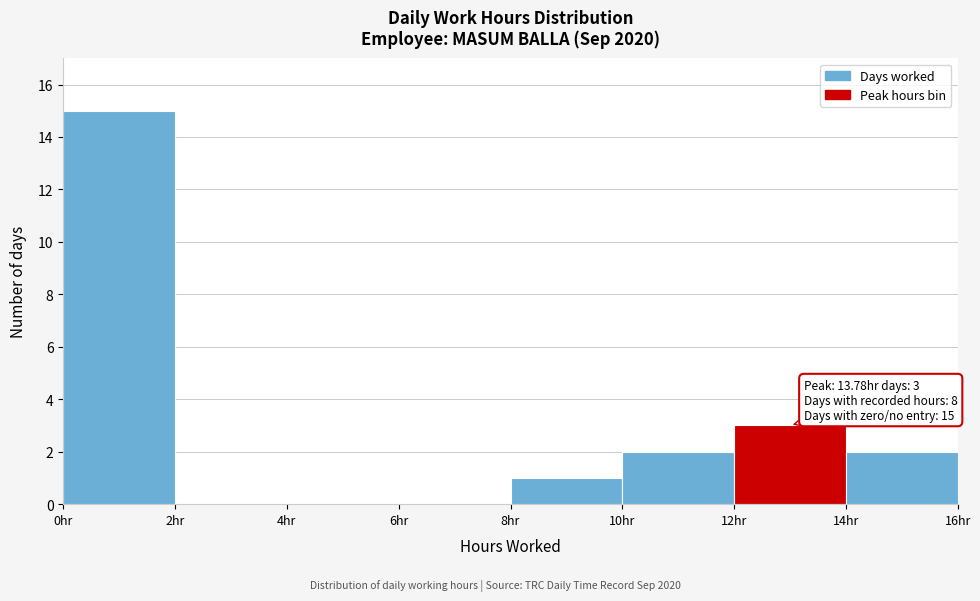

Over which range of the x-axis is the bar tallest?

0 to 2